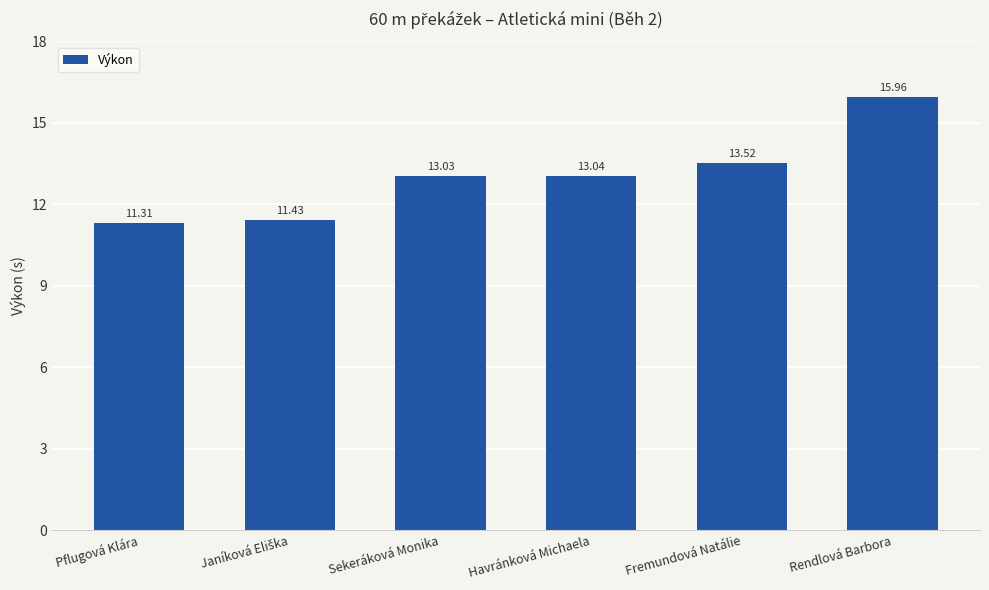

How many series are shown in this chart?

1